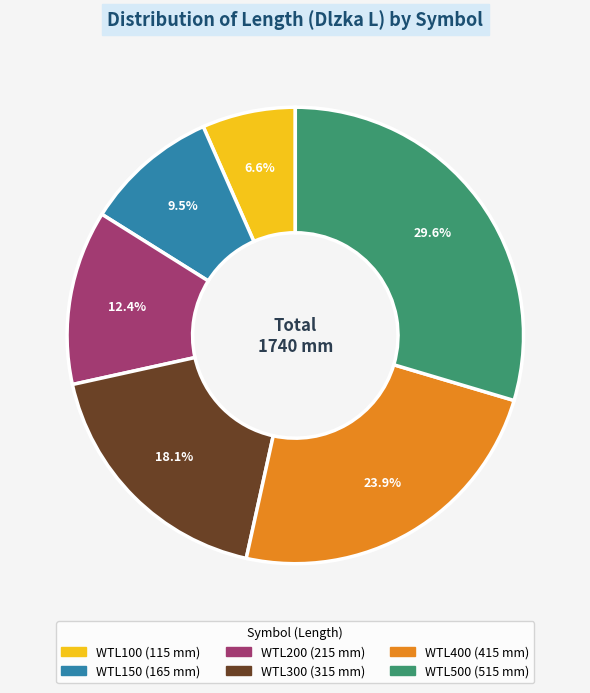

To the nearest percent, what portion does WTL200 represent?

12%